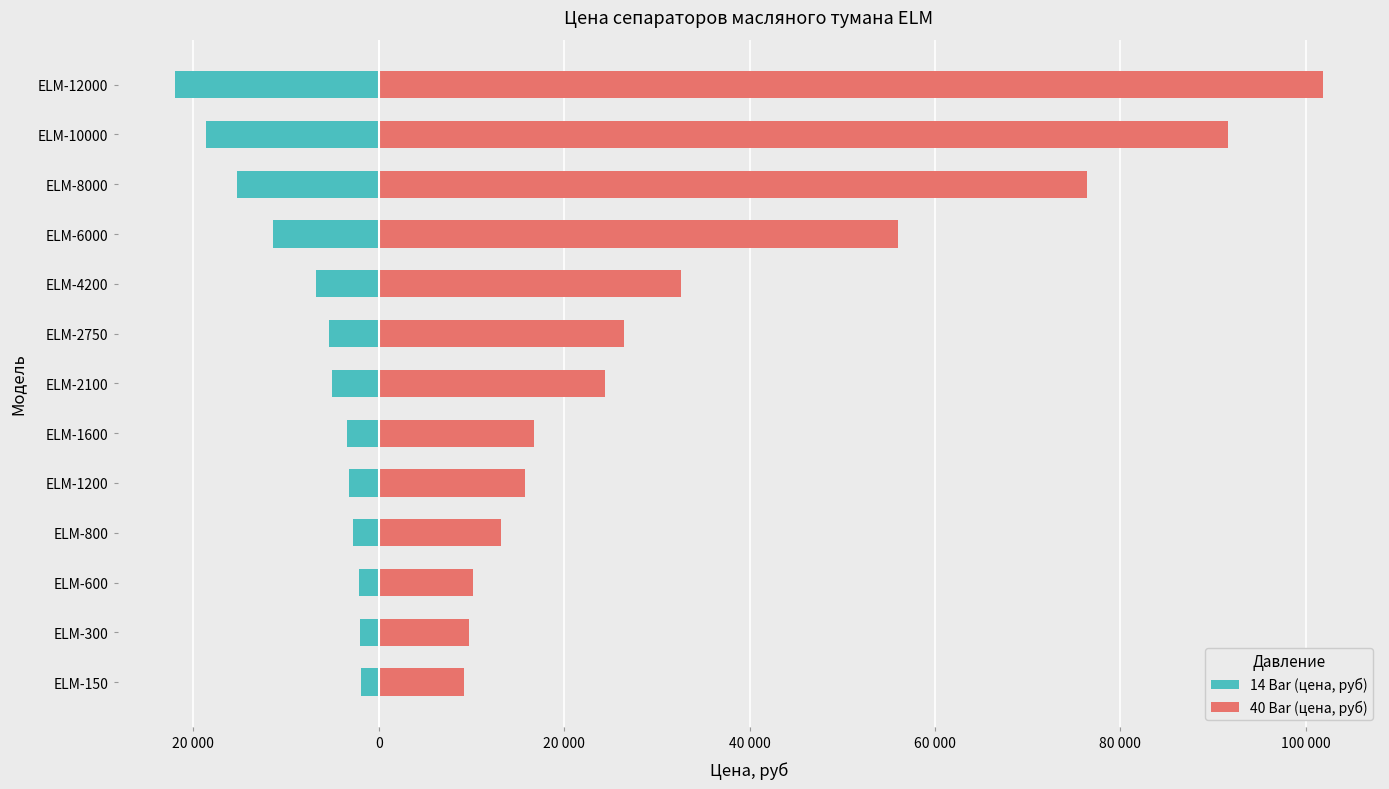

Which series has the widest spread of values?

40 Bar (цена, руб)